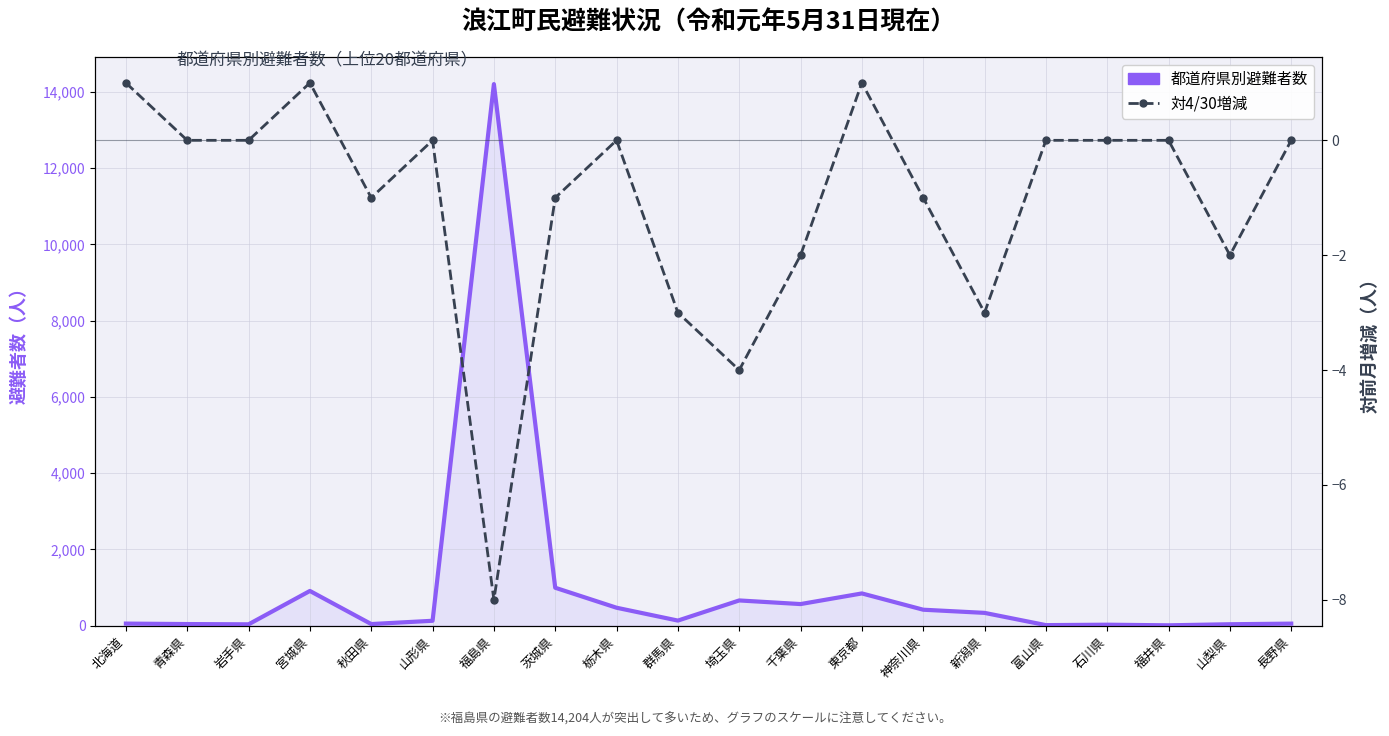

How many values in the 対4/30増減 series exceed 0?

3